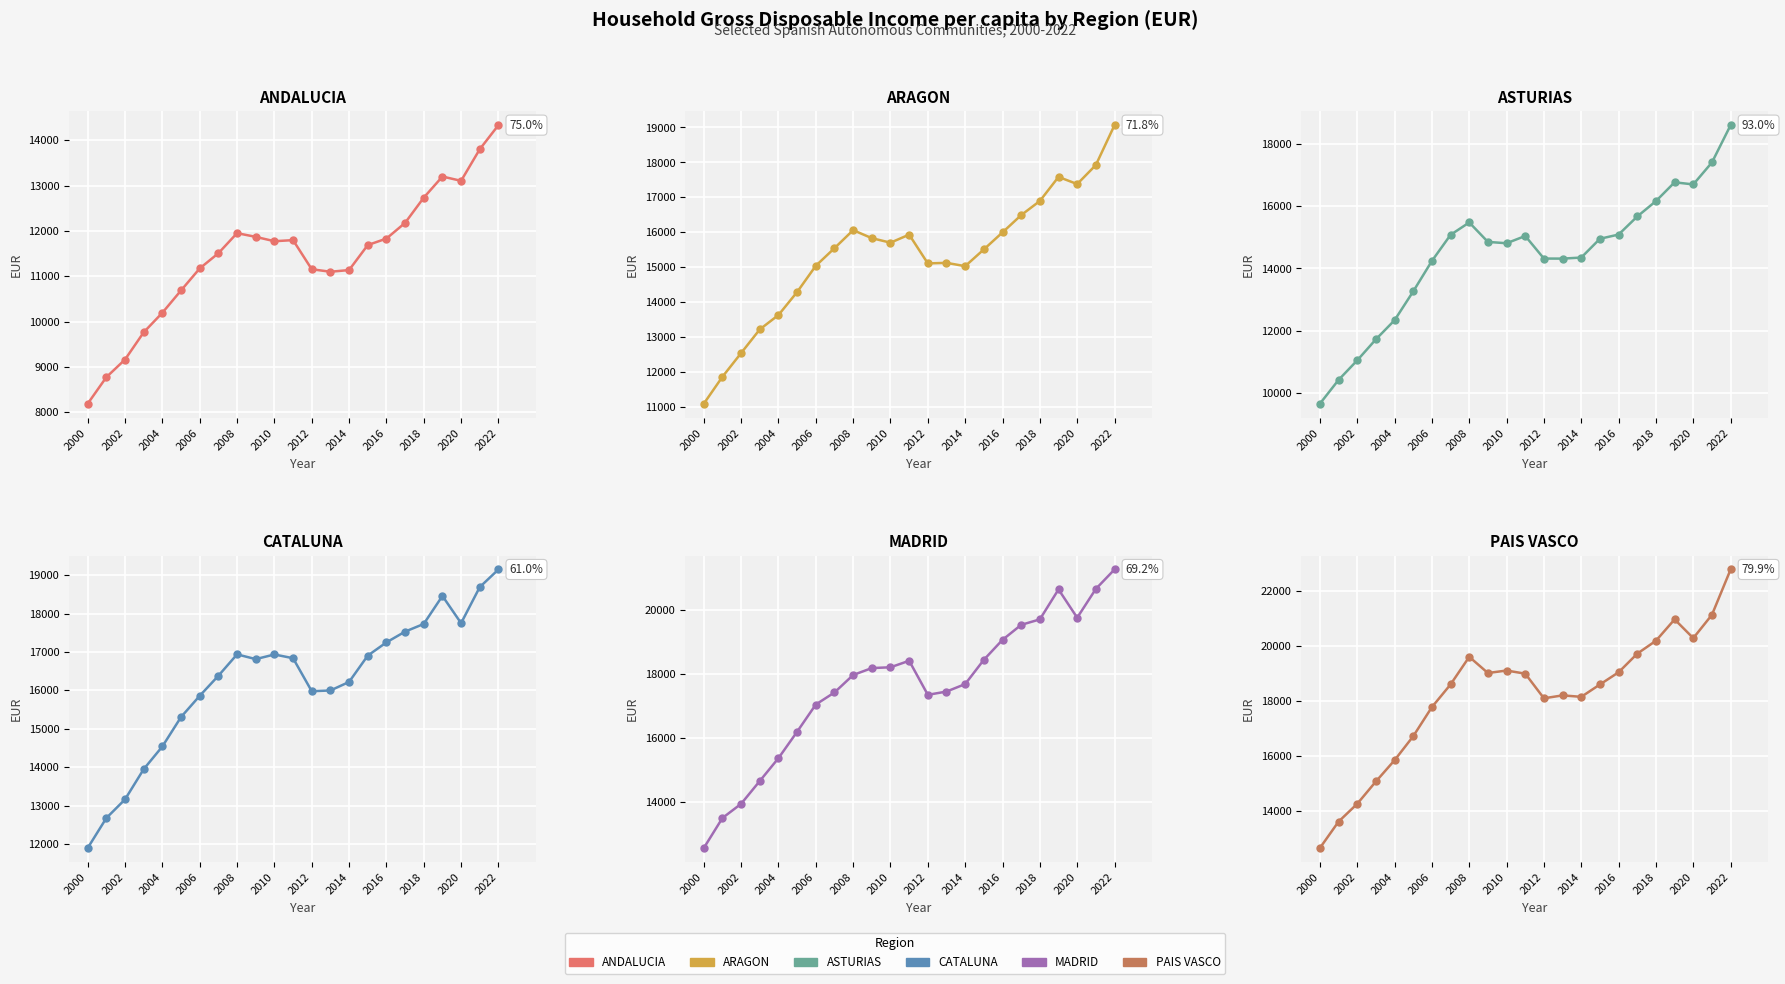

Which series has the widest spread of values?

PAIS VASCO